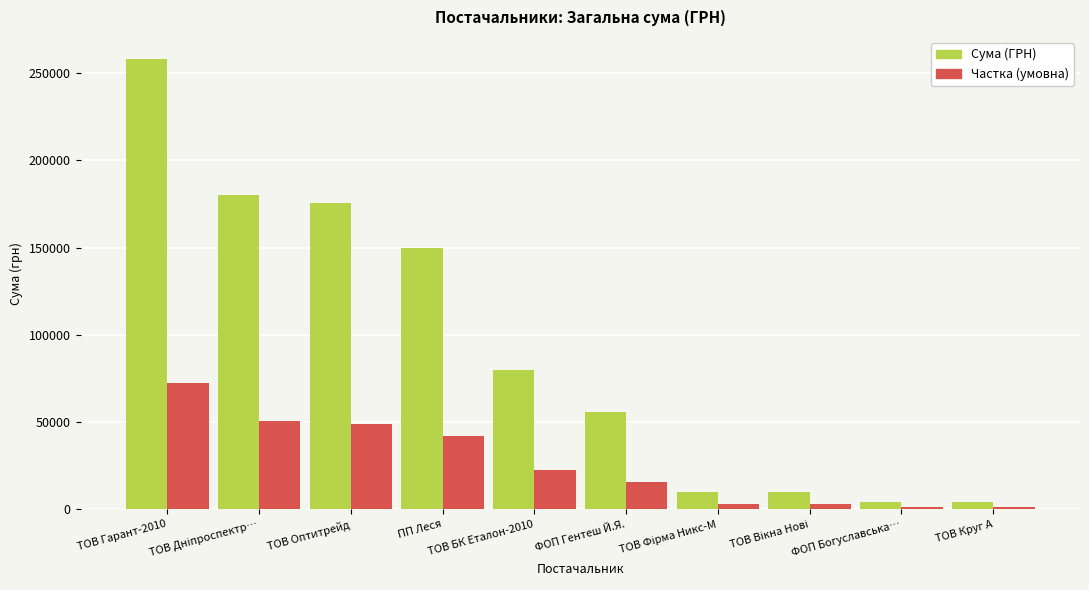

What are all the series names shown in the legend?

Сума (ГРН), Частка (умовна)